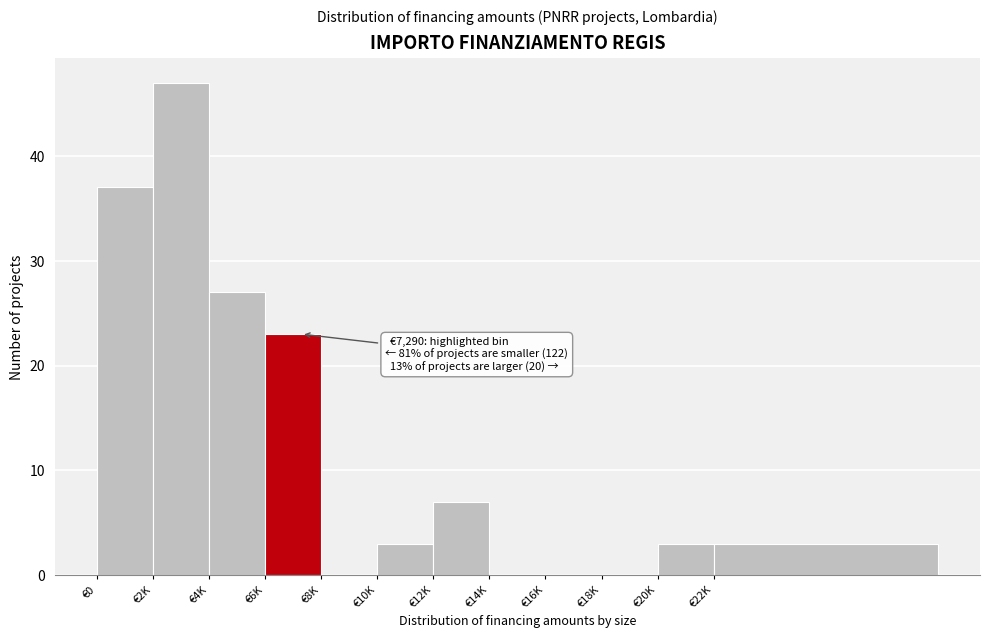

Reading left to right, list all the values displayed in this chart.

€0=37	€2K=47	€4K=27	€6K=23	€8K=0	€10K=3	€12K=7	€14K=0	€16K=0	€18K=0	€20K=3	€22K=3